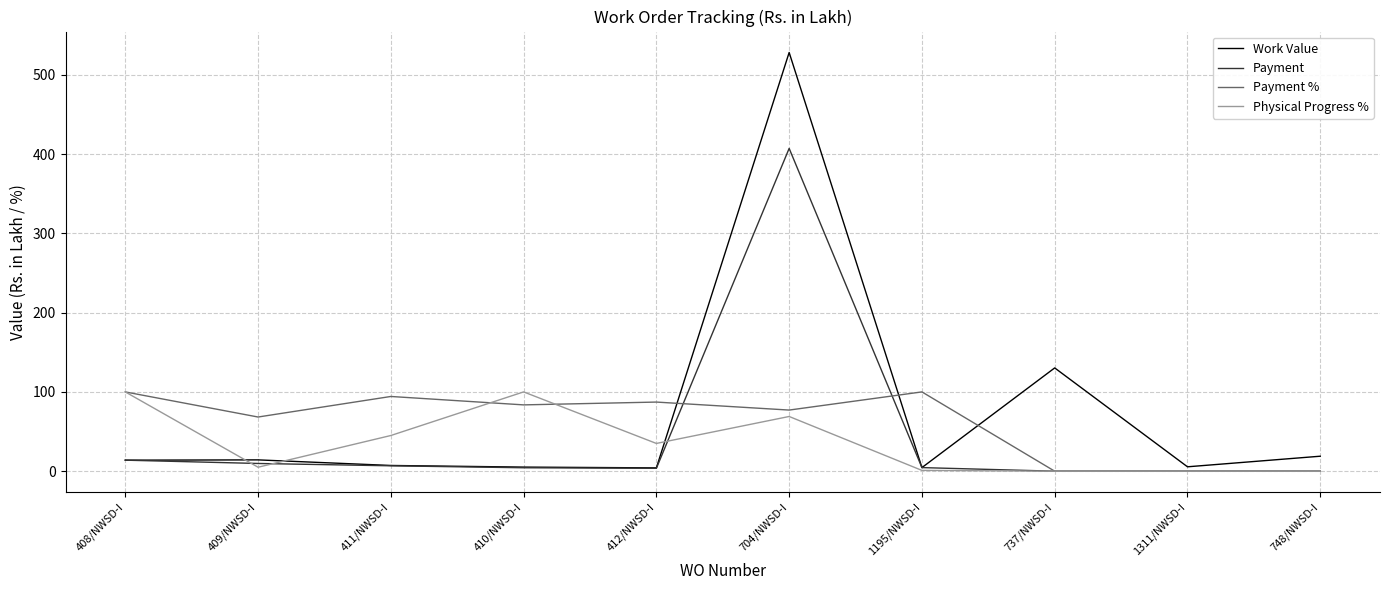

What is the difference between the second highest and minimum values in the Payment % series?

100.0